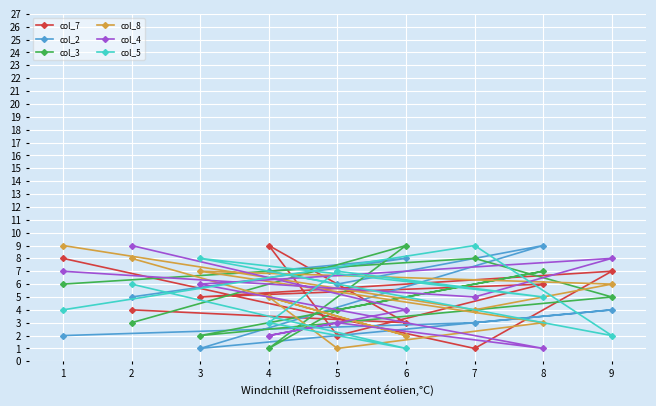

What is the difference between the maximum and minimum values in the col_2 series?

8